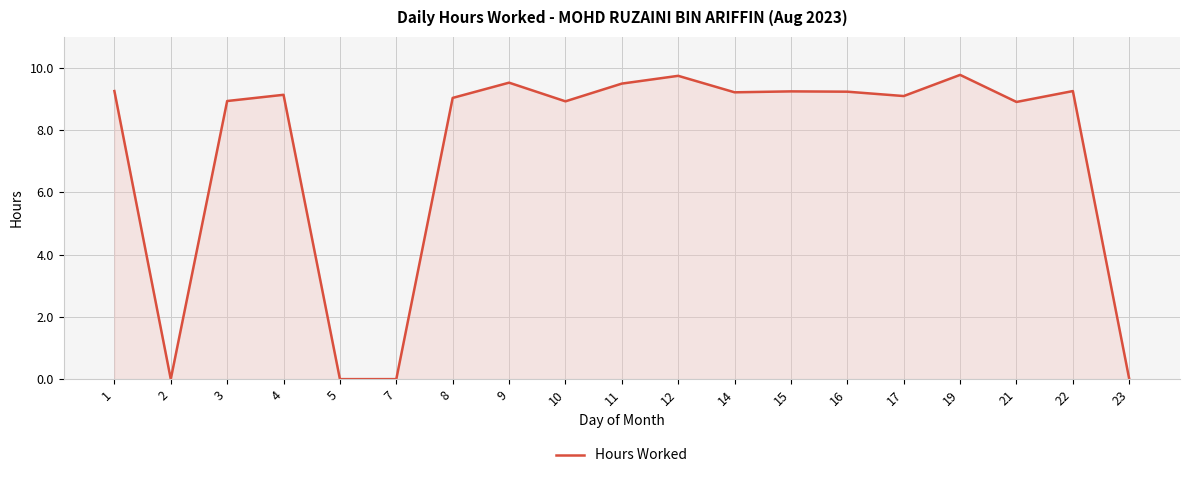

What is the difference between the second highest and minimum values?

9.8